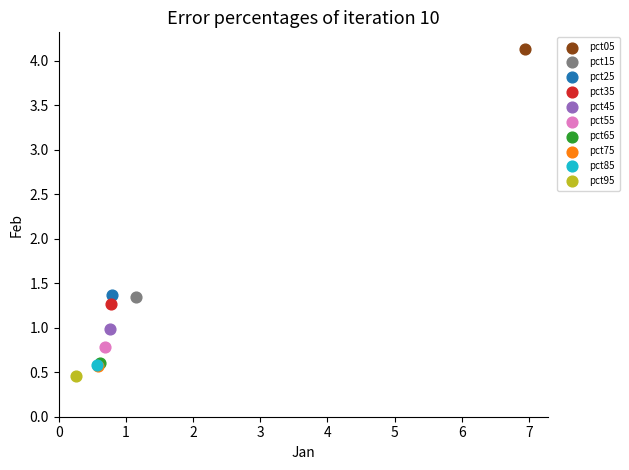

What are all the series names shown in the legend?

pct05, pct15, pct25, pct35, pct45, pct55, pct65, pct75, pct85, pct95